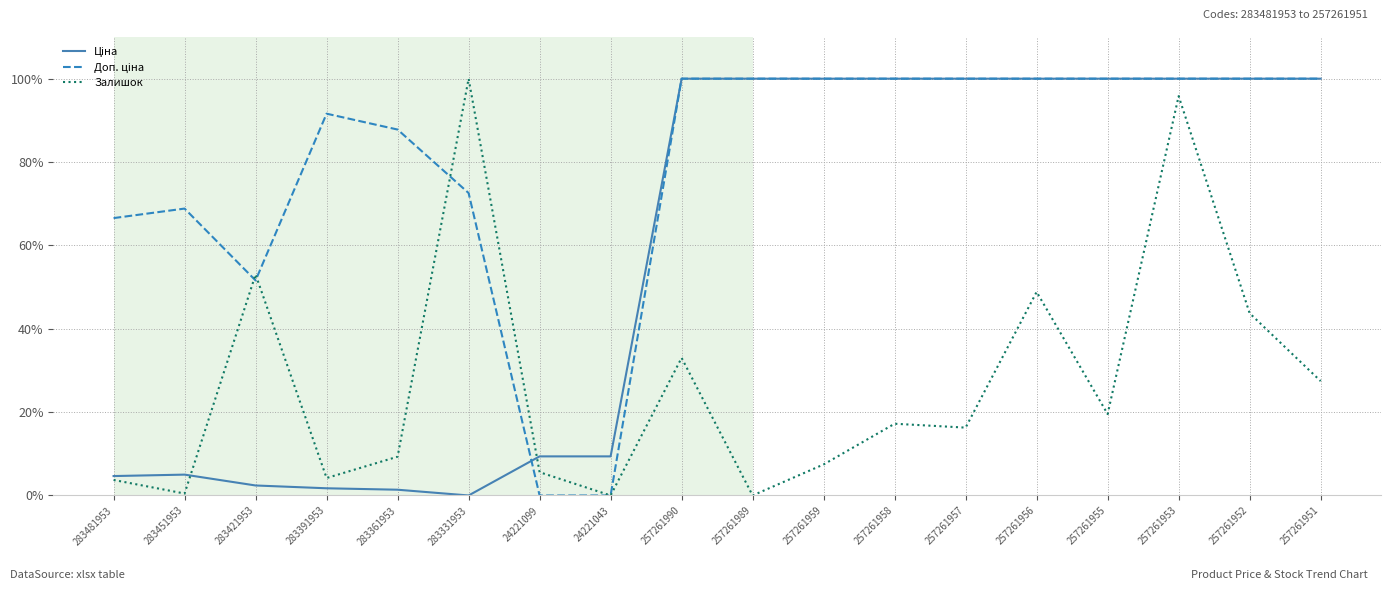

How many lines are shown in the chart?

3